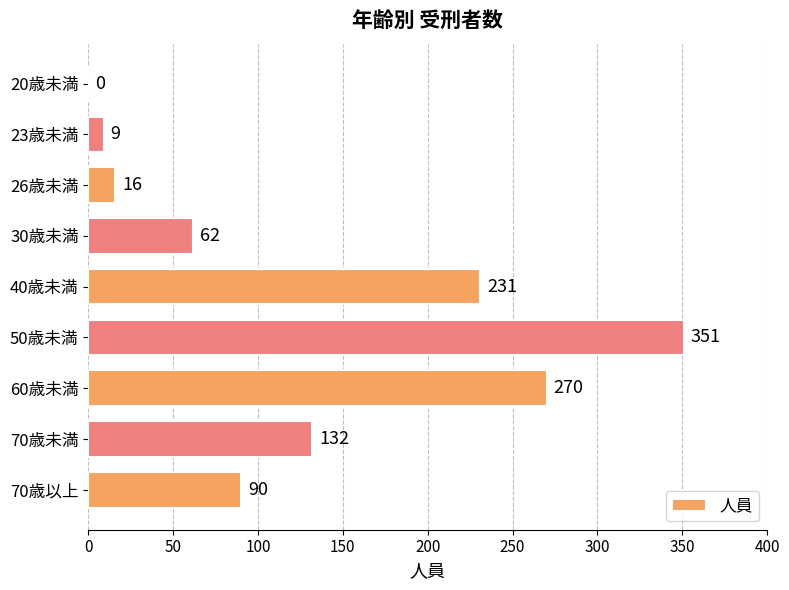

At which category does the chart reach its peak across all series?

50歳未満